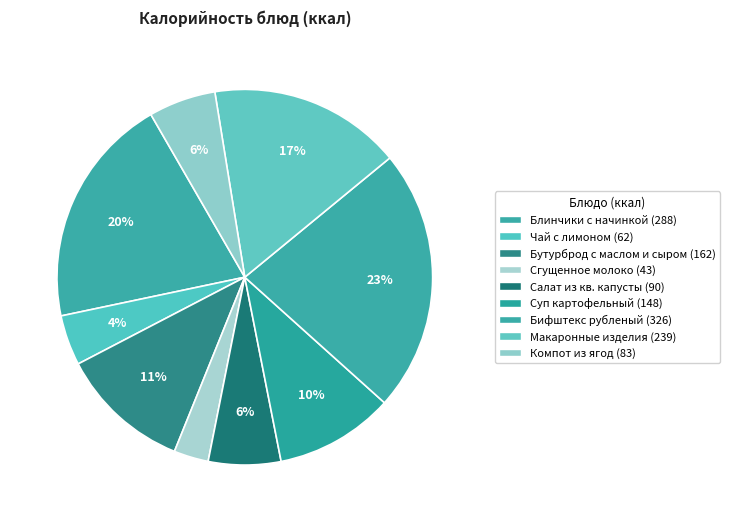

How many slices are in this pie chart?

9